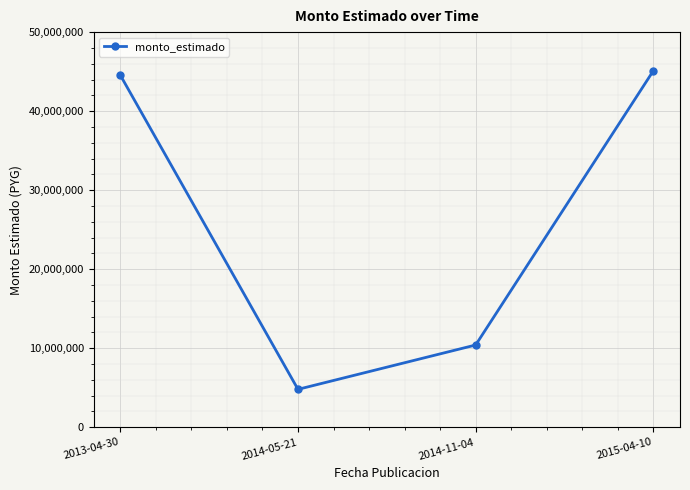

Approximately how many times larger is the value at 2014-11-04 compared to 2014-05-21?

2.2